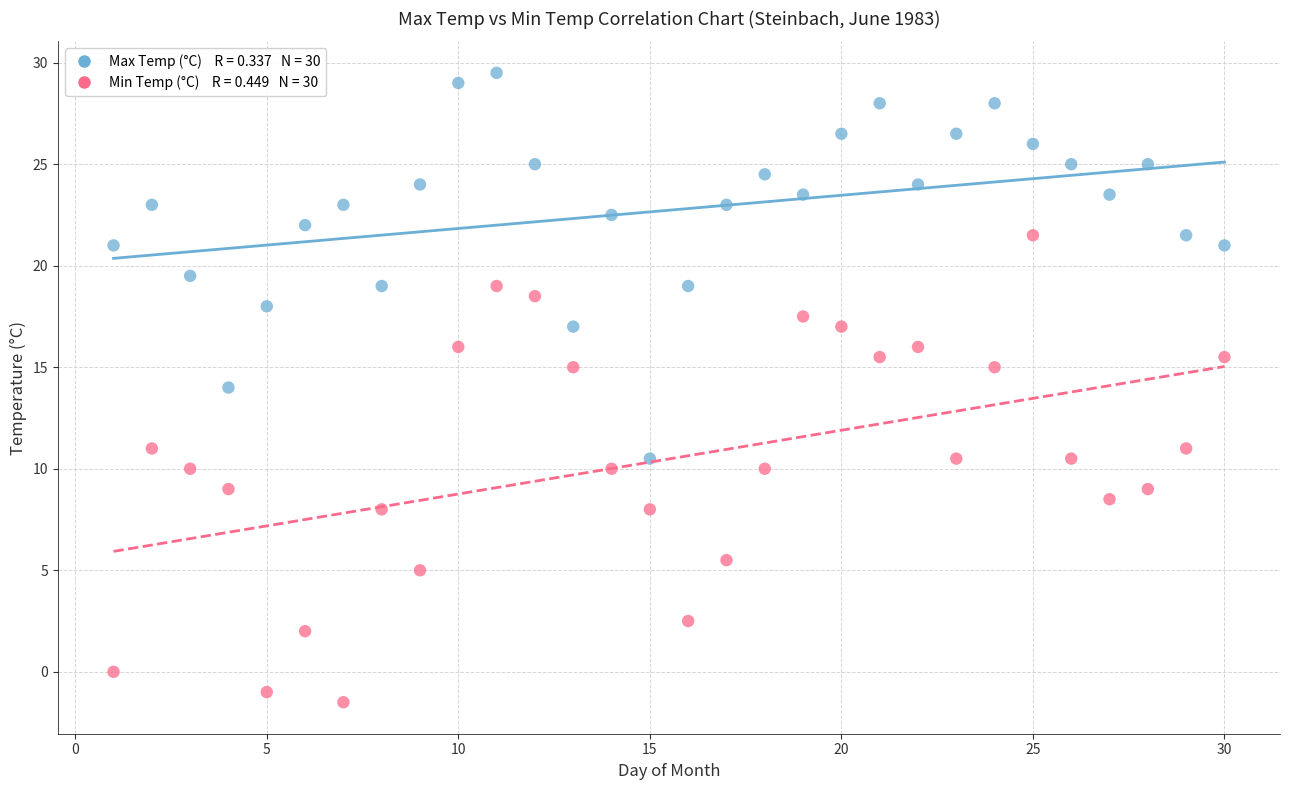

Across all data points, what is the range of X values (max minus min)?

29.0